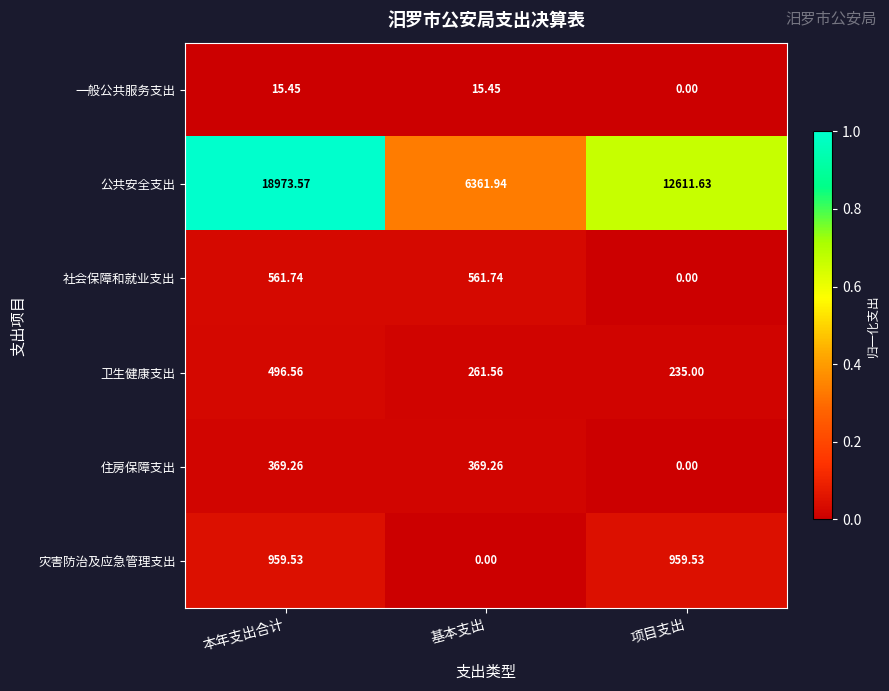

Which series changed the most between 本年支出合计 and 项目支出?

公共安全支出